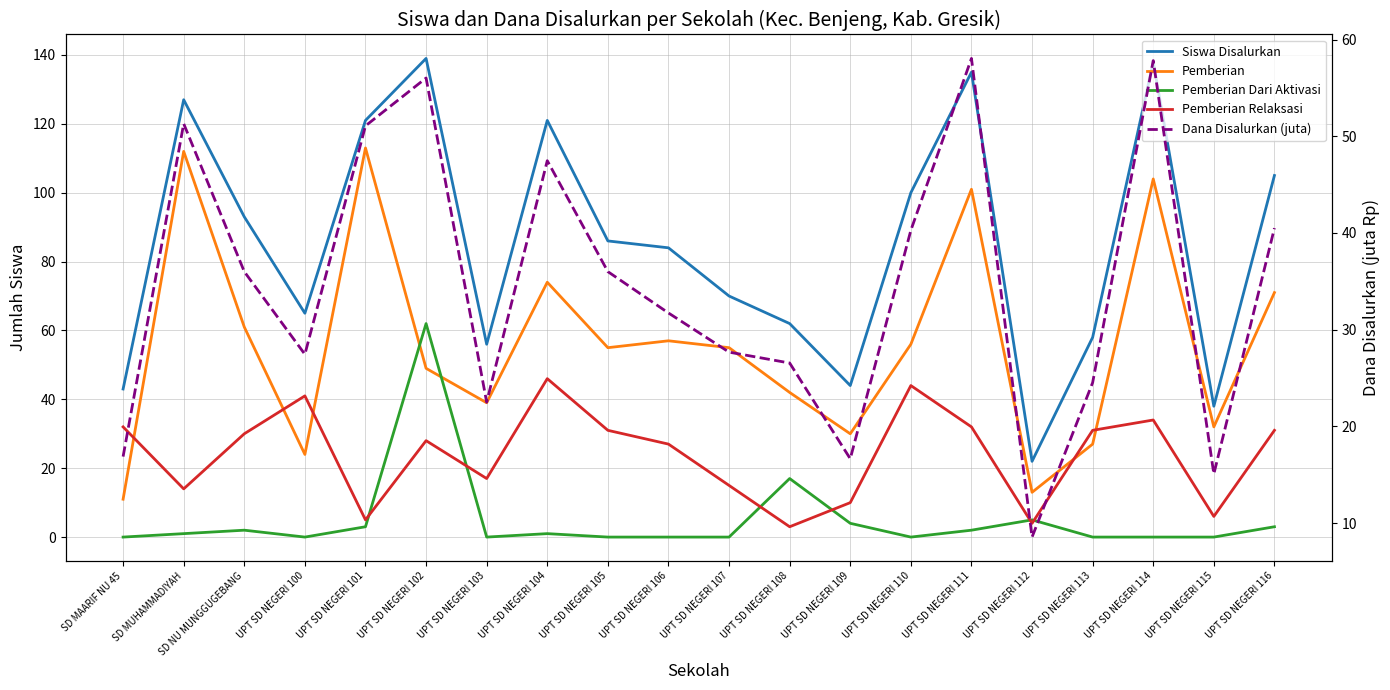

What value does the Siswa Disalurkan series have at UPT SD NEGERI 107?

70.0